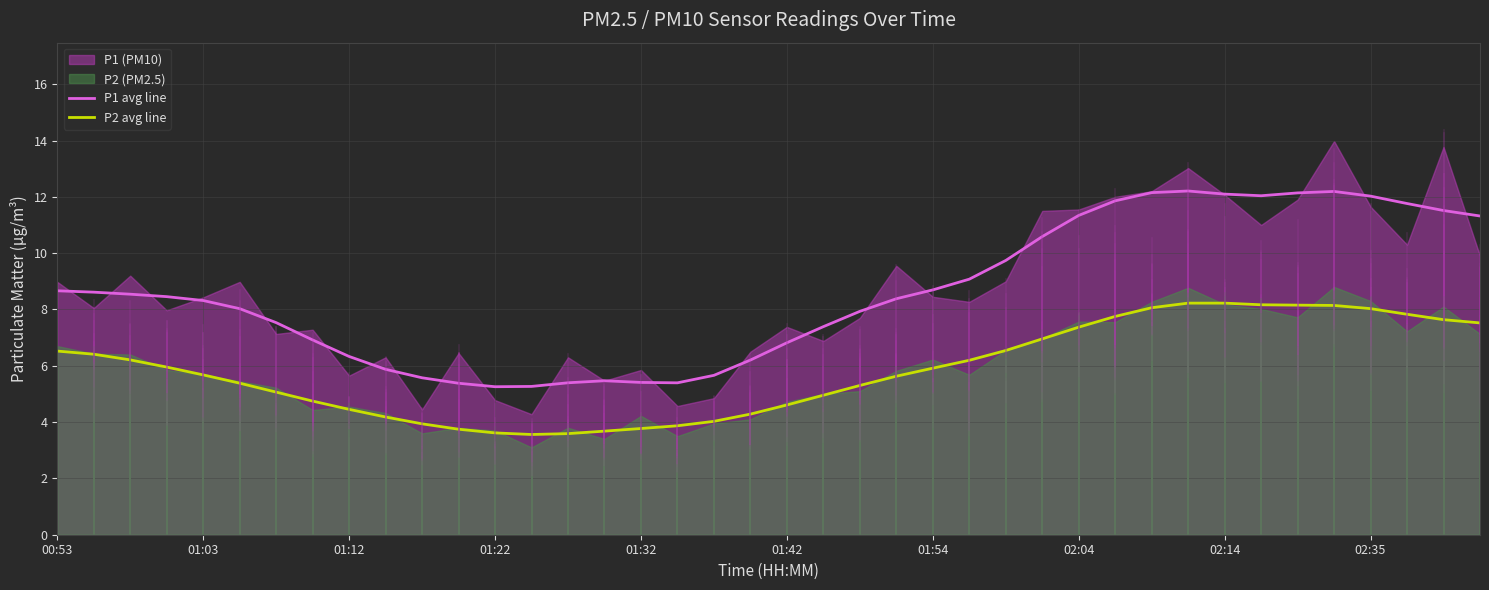

Is it true that P2 avg line equals 1.3 at 01:22?

False